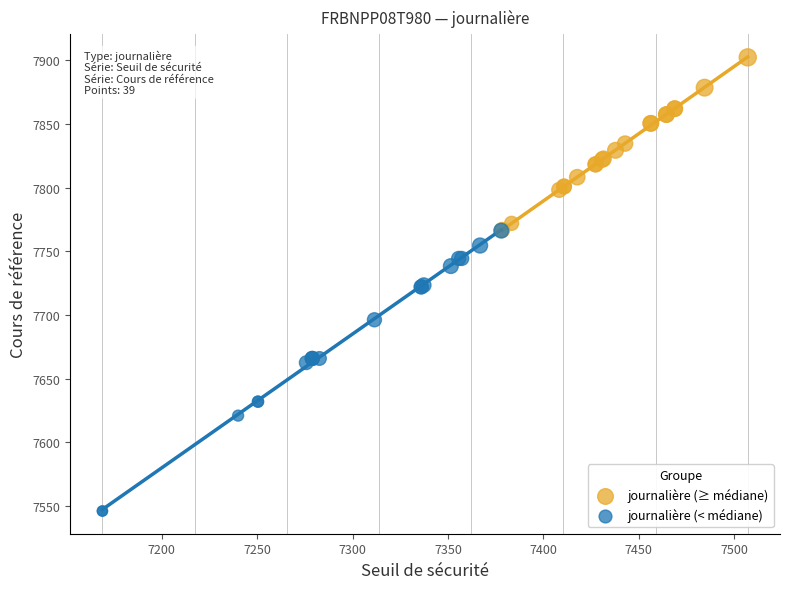

Which series reaches the minimum Y coordinate?

journalière (< médiane)